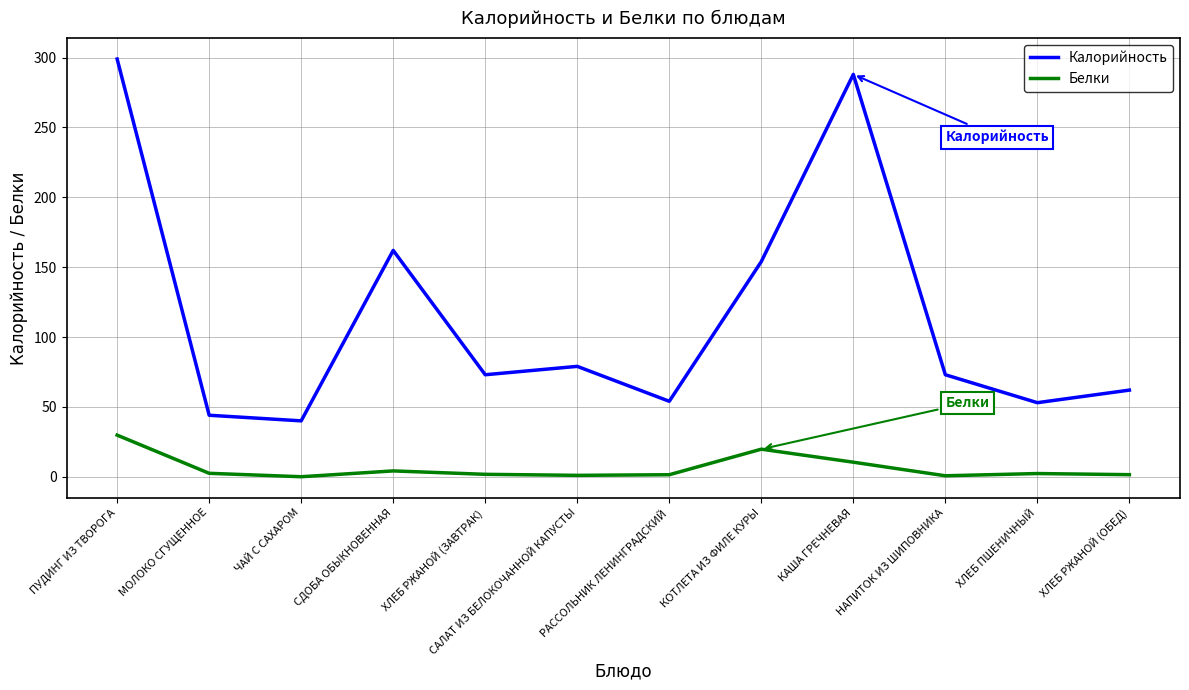

List the series in order of their peak value, highest first.

Калорийность, Белки